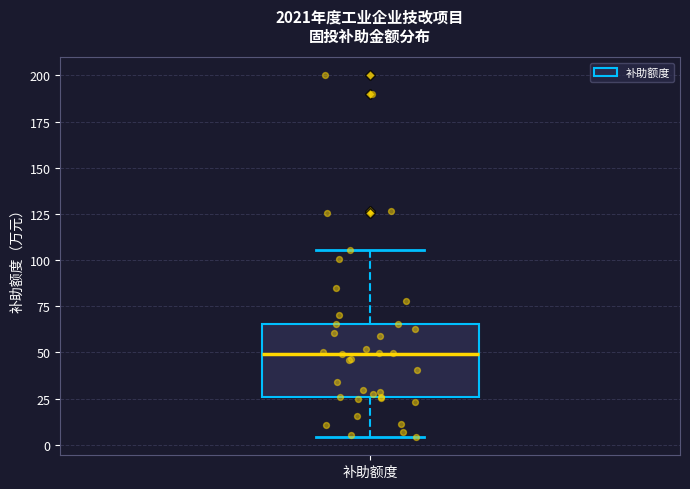

Read this box plot against the y-axis: the position of the median line, the range covered by the box, and the ends of both whiskers. The values are not printed on the chart, so give them approximately, as read against the axis.

median 50, box 25 to 65, whiskers 5 to 105